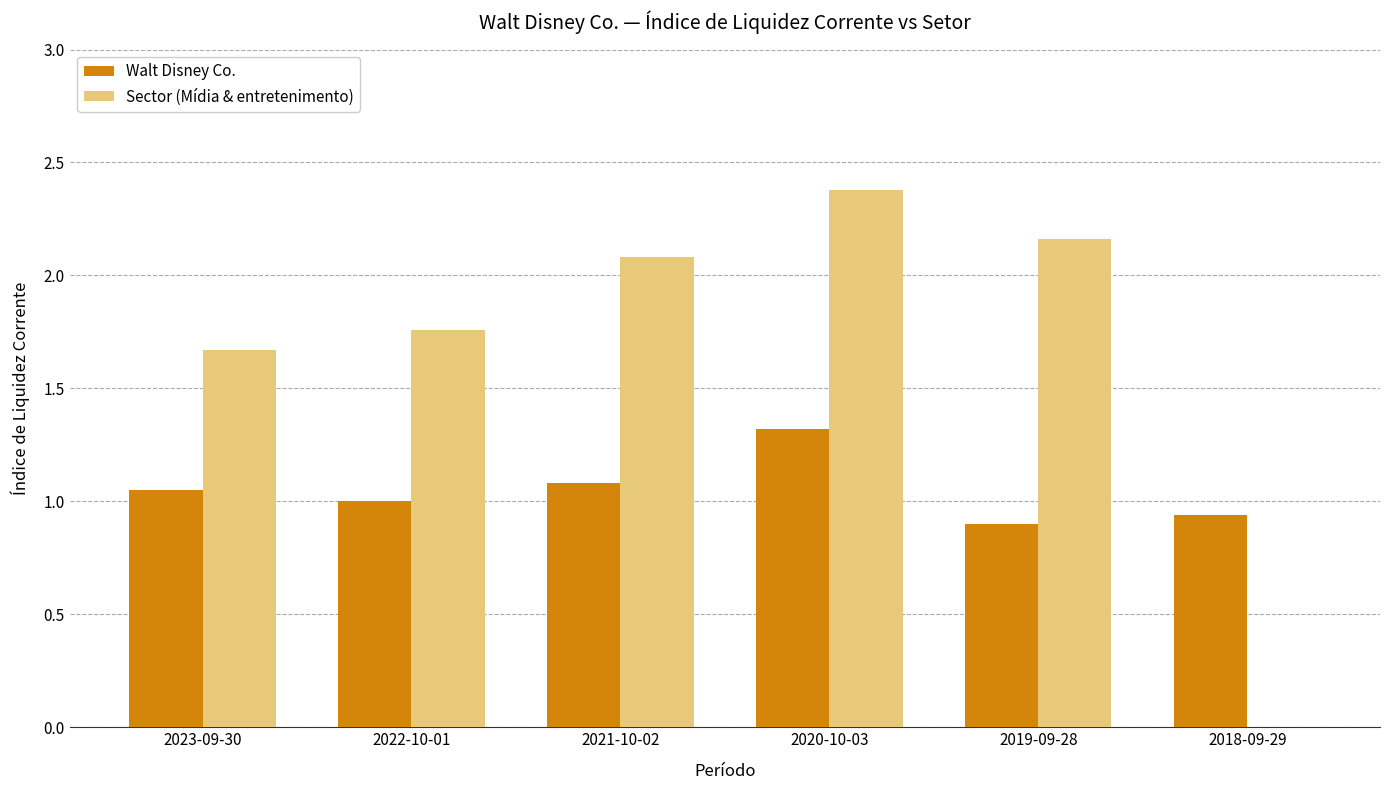

The Sector (Mídia & entretenimento) series shows 3.0 at 2022-10-01. True or false?

False